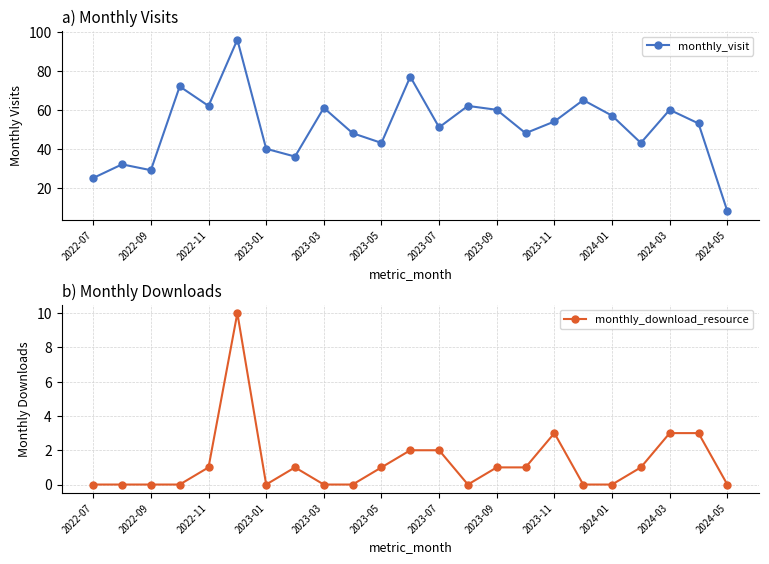

At which category does the chart reach its minimum across all series?

2022-07